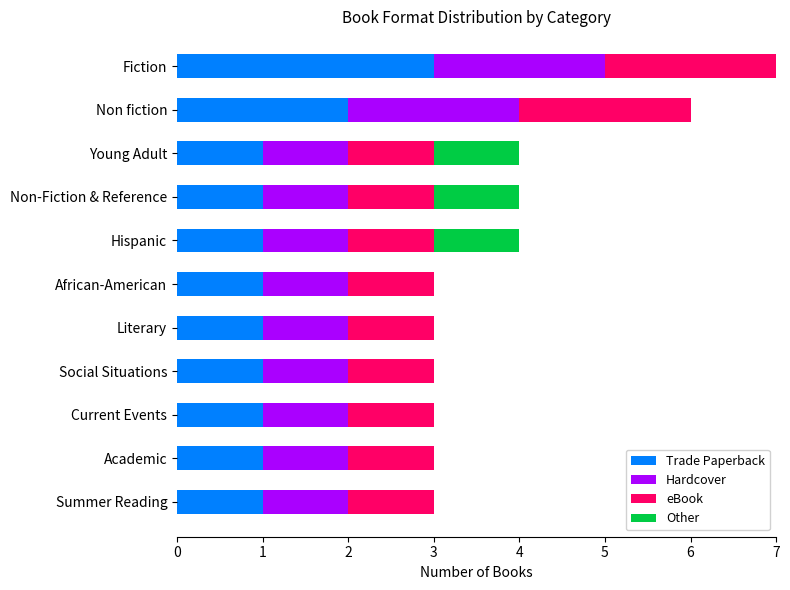

The value of Trade Paperback at Academic is 2. True or false?

False